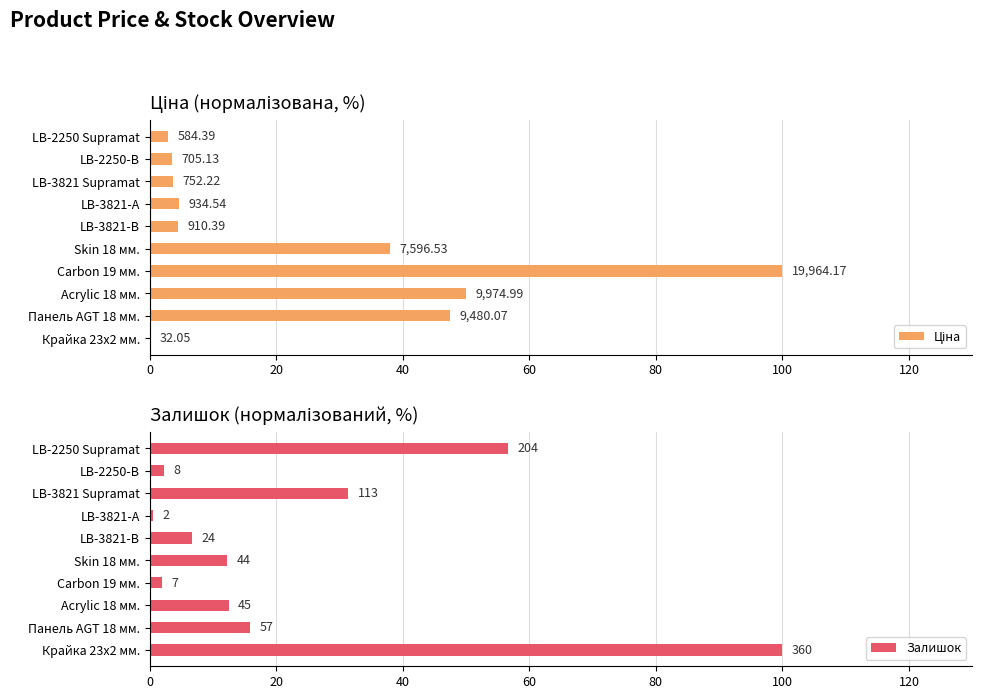

Reading left to right, what are all the values shown in this chart?

Ціна: 0.2	47.5	50.0	100.0	38.1	4.6	4.7	3.8	3.5	2.9
Залишок: 100.0	15.8	12.5	1.9	12.2	6.7	0.6	31.4	2.2	56.7